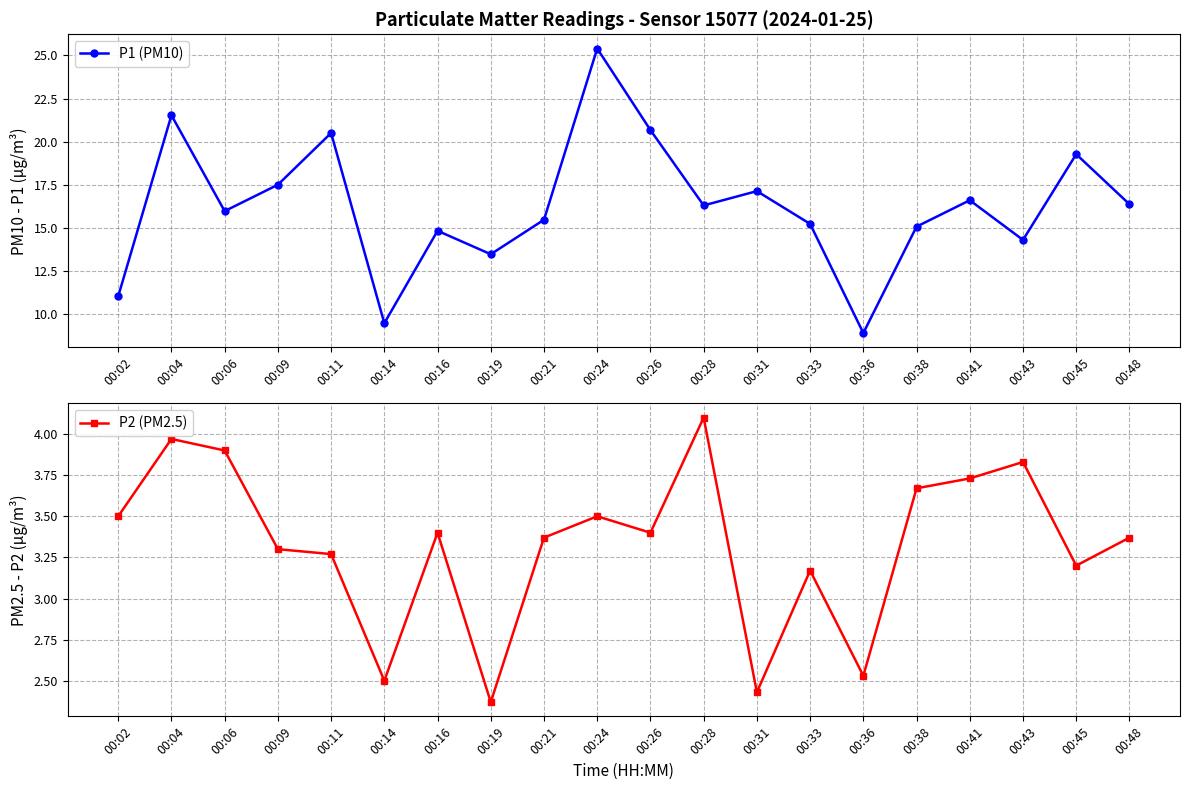

What is the maximum value for P1 (PM10)?

25.4